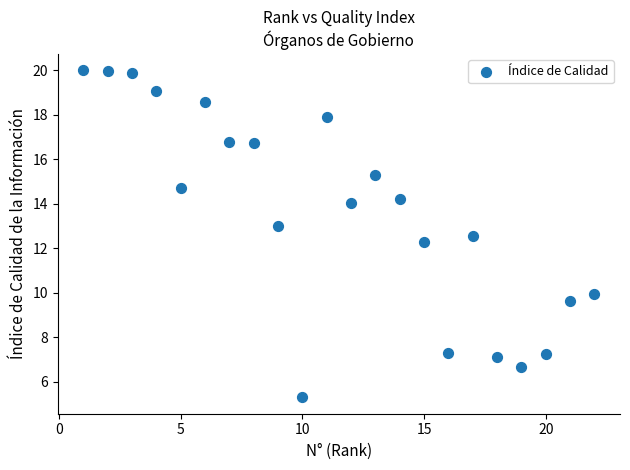

What is the range of Y values (max minus min)?

14.7